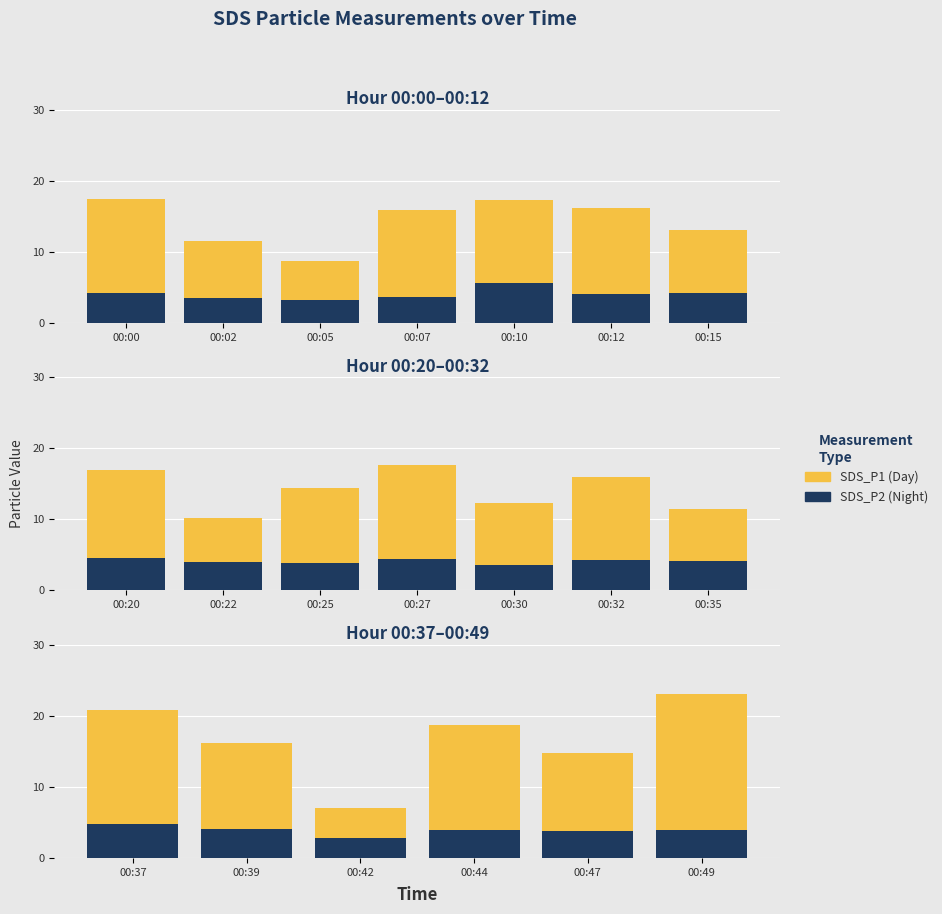

What is the maximum value shown in the chart?

23.0